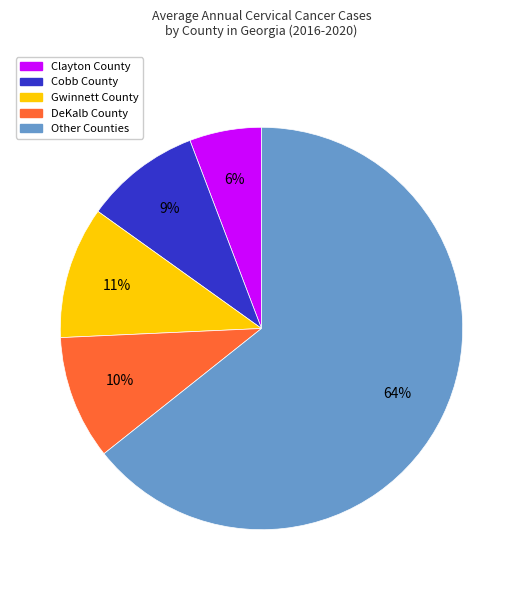

Is there any slice that represents more than half of the pie?

Yes